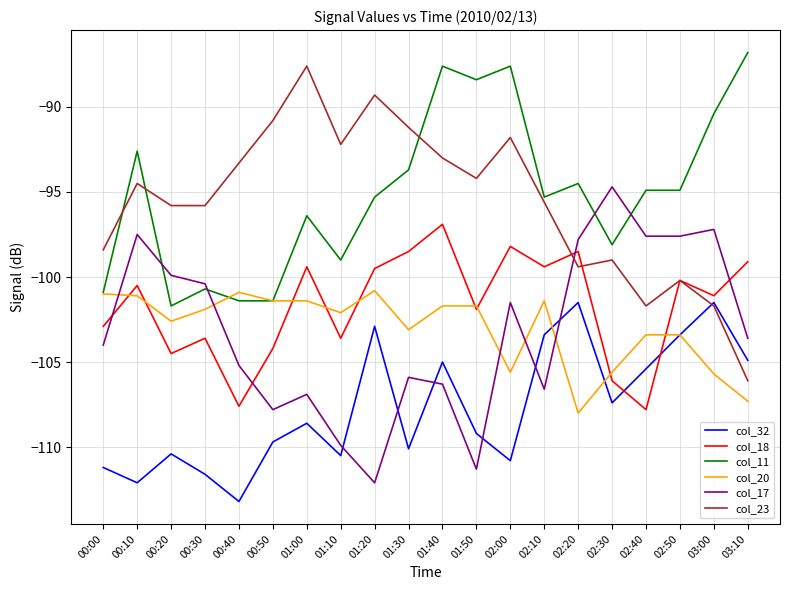

At which category does col_20 reach its first local valley?

00:20